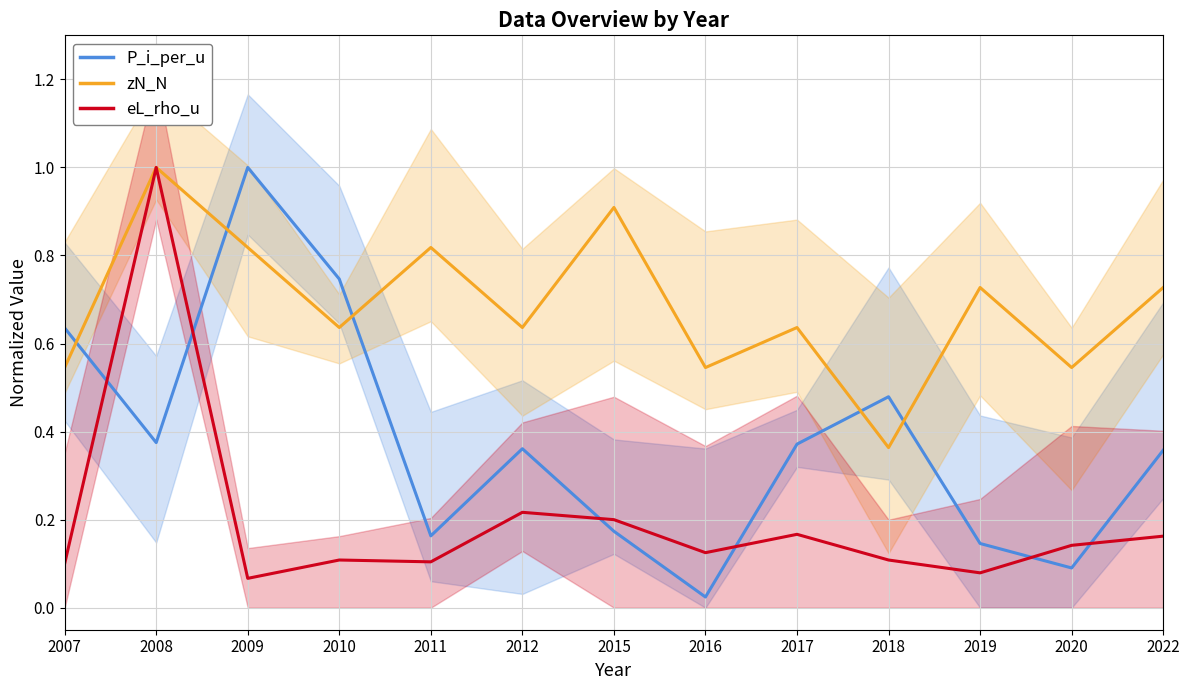

Reading left to right, list all the values displayed in this chart.

P_i_per_u: 2007=0.6	2008=0.4	2009=1.0	2010=0.7	2011=0.2	2012=0.4	2015=0.2	2016=0.0	2017=0.4	2018=0.5	2019=0.1	2020=0.1	2022=0.4
zN_N: 2007=0.5	2008=1.0	2009=0.8	2010=0.6	2011=0.8	2012=0.6	2015=0.9	2016=0.5	2017=0.6	2018=0.4	2019=0.7	2020=0.5	2022=0.7
eL_rho_u: 2007=0.1	2008=1.0	2009=0.1	2010=0.1	2011=0.1	2012=0.2	2015=0.2	2016=0.1	2017=0.2	2018=0.1	2019=0.1	2020=0.1	2022=0.2